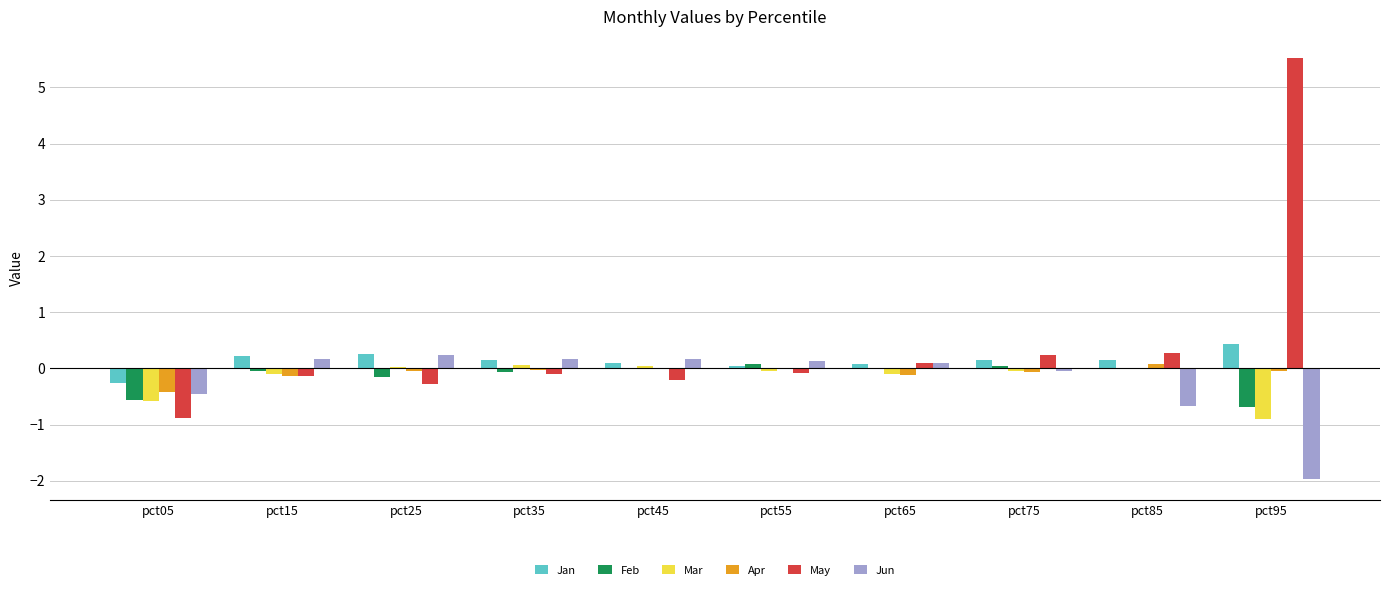

Are the bars grouped side by side (vs. stacked)?

Yes